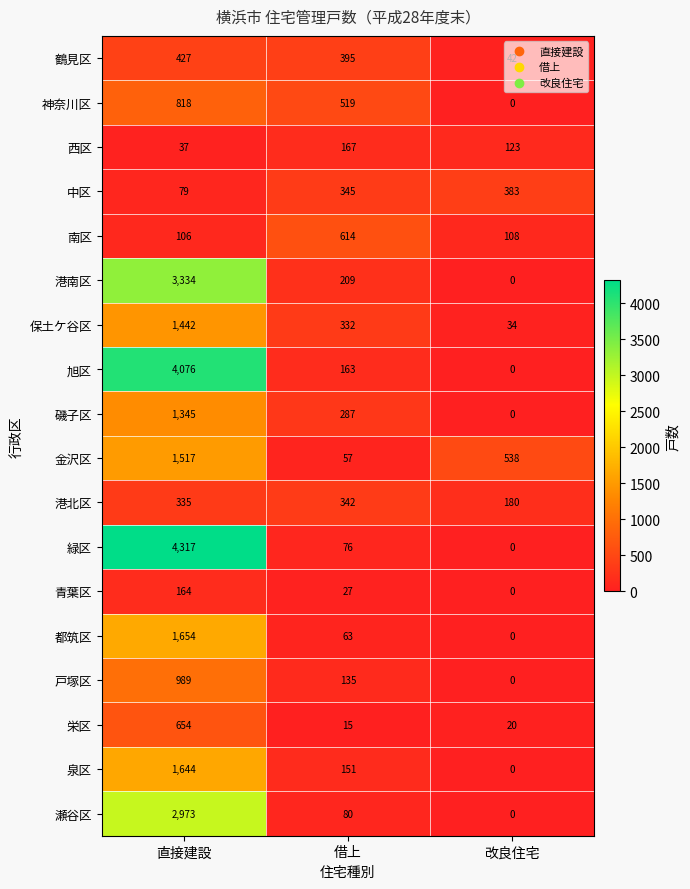

Which series has the largest total across all categories?

緑区